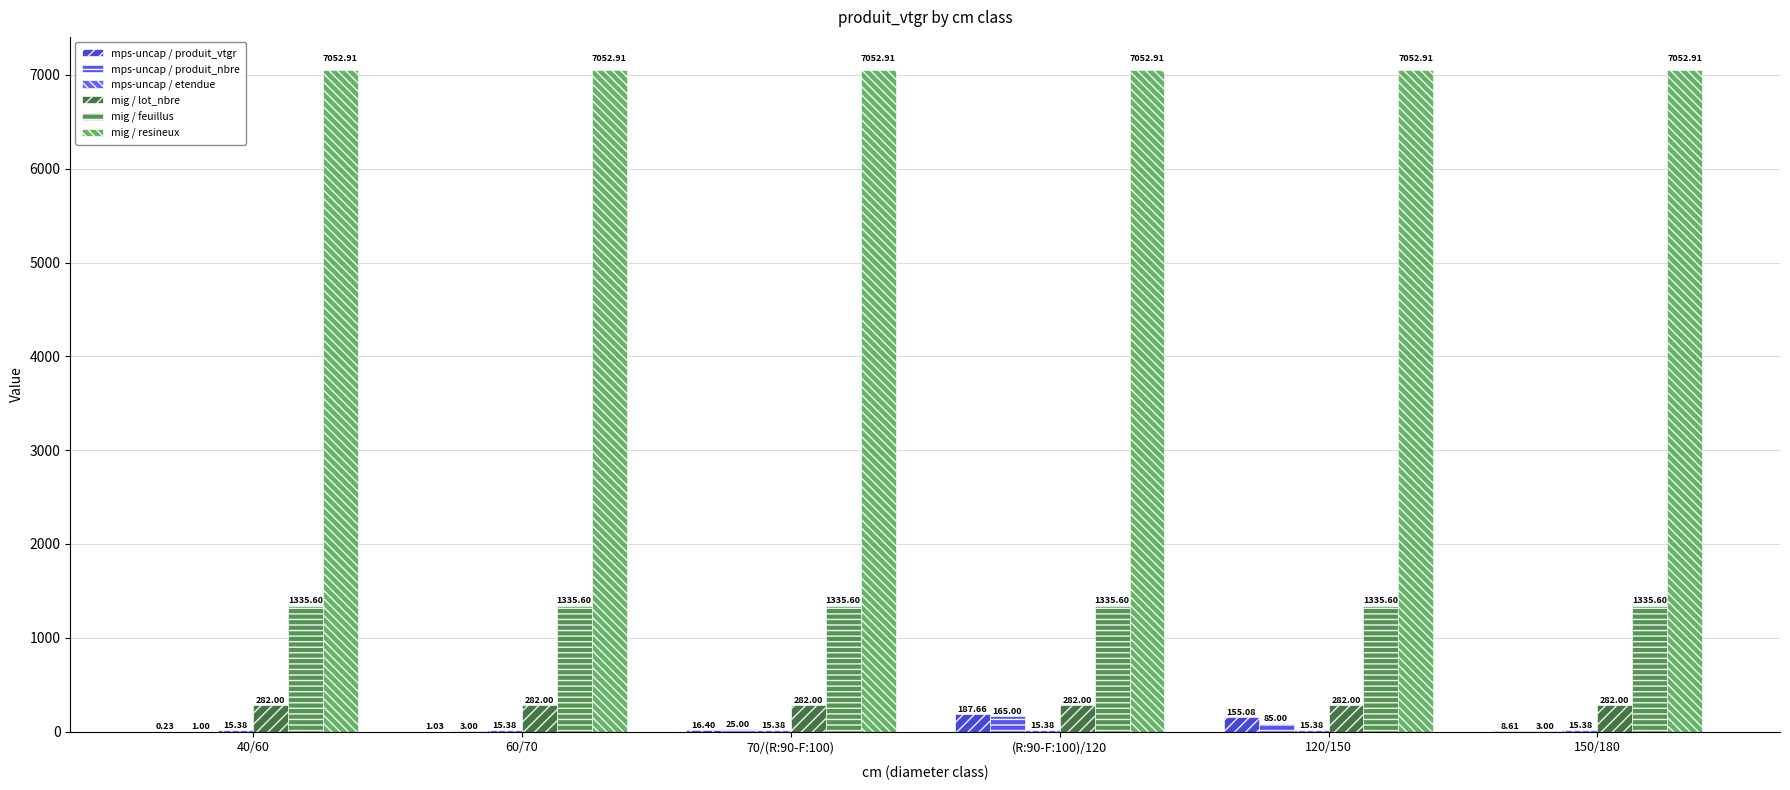

Reading right to left, list all the values displayed in this chart.

mps-uncap / produit_vtgr: 8.6	155.1	187.7	16.4	1.0	0.2
mps-uncap / produit_nbre: 3.0	85.0	165.0	25.0	3.0	1.0
mps-uncap / etendue: 15.4	15.4	15.4	15.4	15.4	15.4
mig / lot_nbre: 282.0	282.0	282.0	282.0	282.0	282.0
mig / feuillus: 1335.6	1335.6	1335.6	1335.6	1335.6	1335.6
mig / resineux: 7052.9	7052.9	7052.9	7052.9	7052.9	7052.9